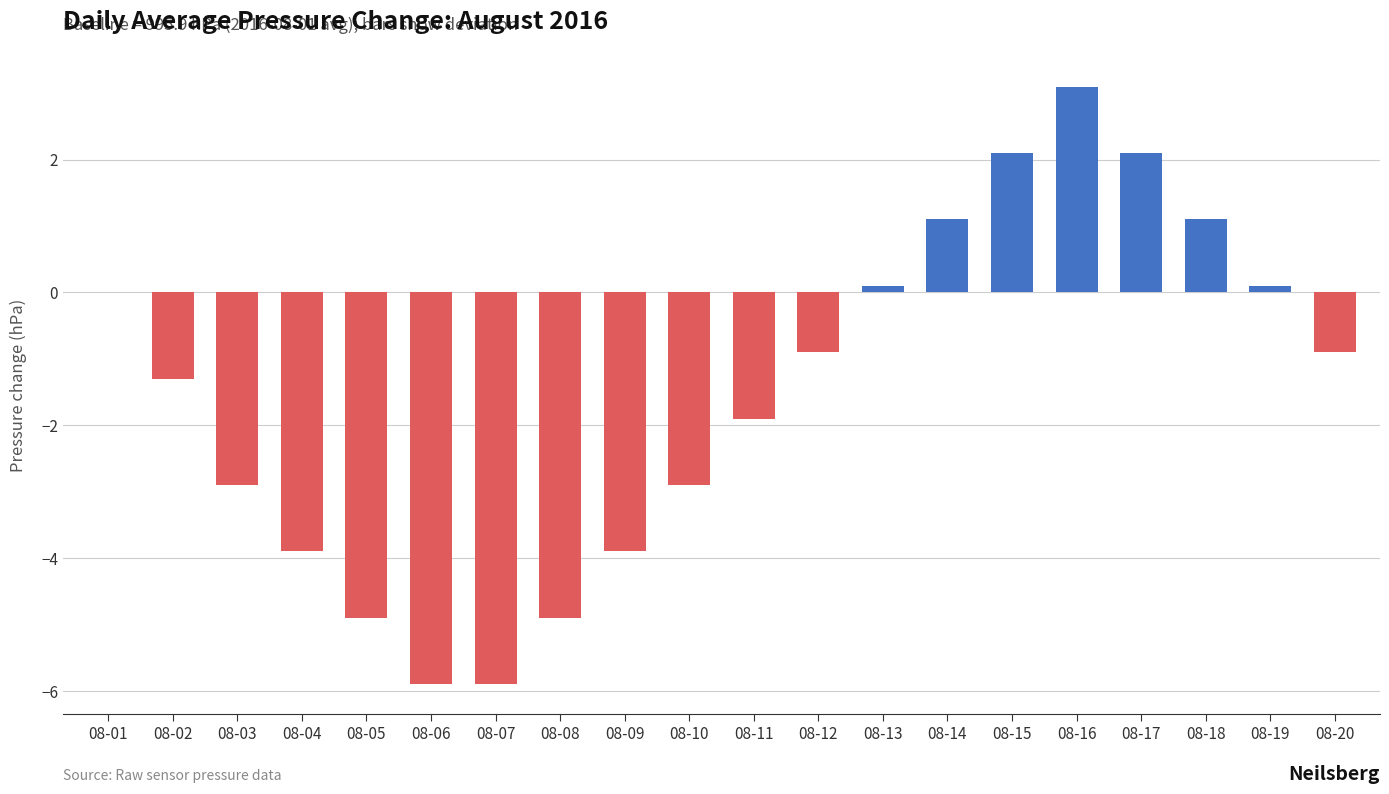

What is the sum of all values?

-30.5